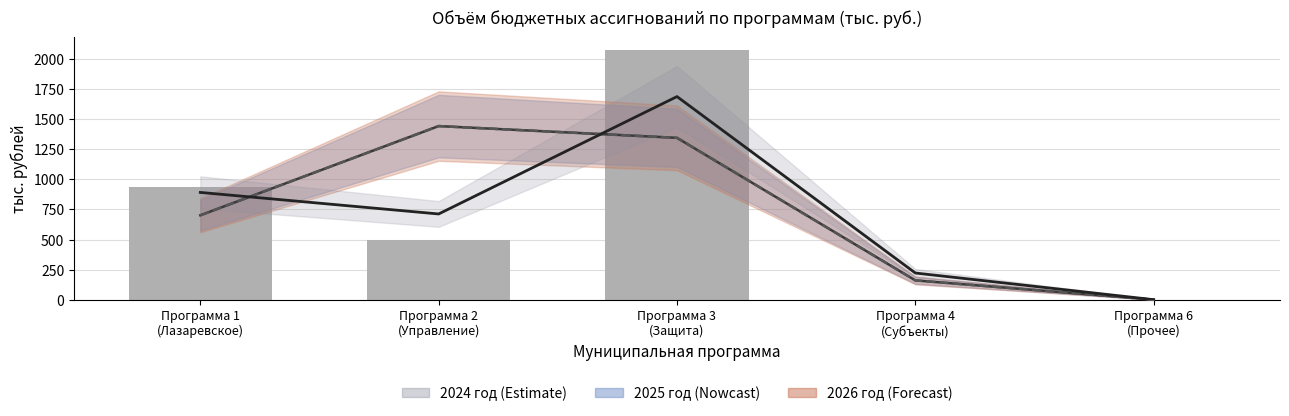

What is the spread (max minus min) of values at Программа 1
(Лазаревское)?

190.0